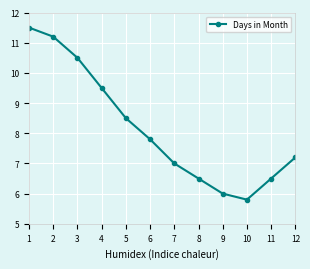

Reading right to left, list all the values displayed in this chart.

12=7.2	11=6.5	10=5.8	9=6.0	8=6.5	7=7.0	6=7.8	5=8.5	4=9.5	3=10.5	2=11.2	1=11.5